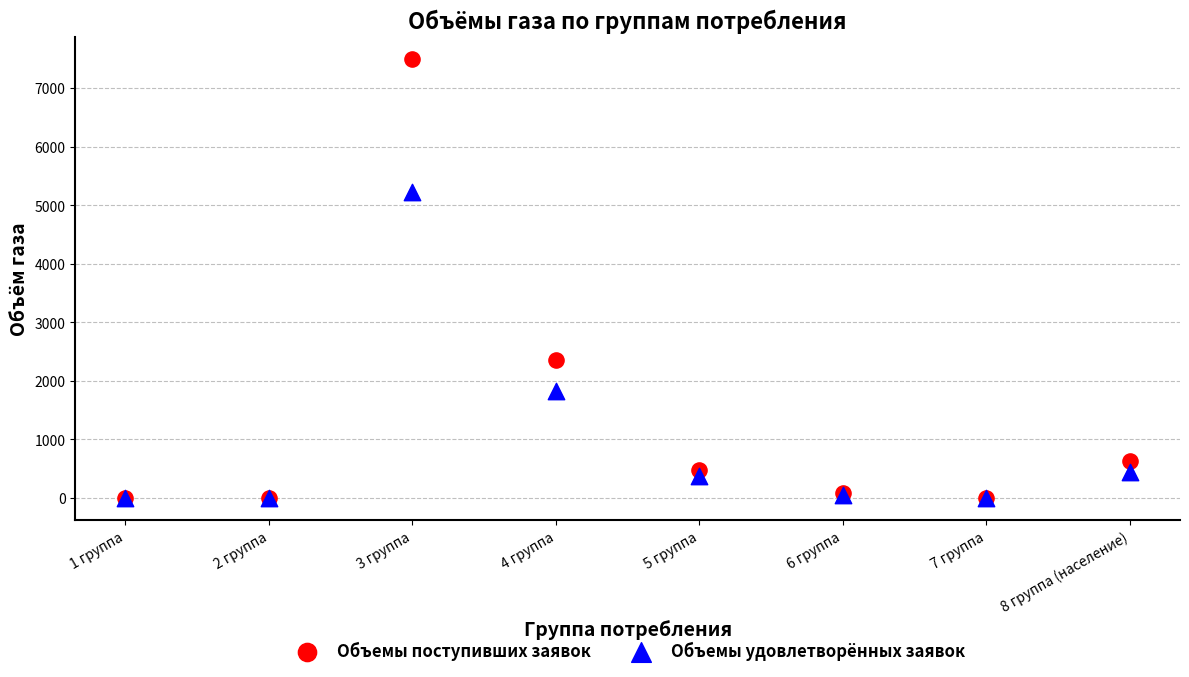

In the Объемы удовлетворённых заявок series, what Y value is closest to 2610?

1834.4